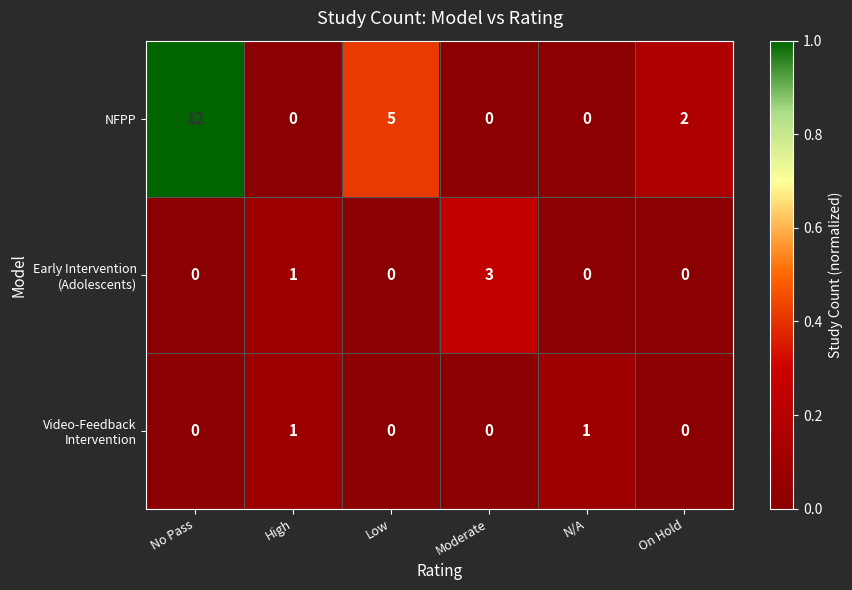

How many categories are shown in the chart?

6